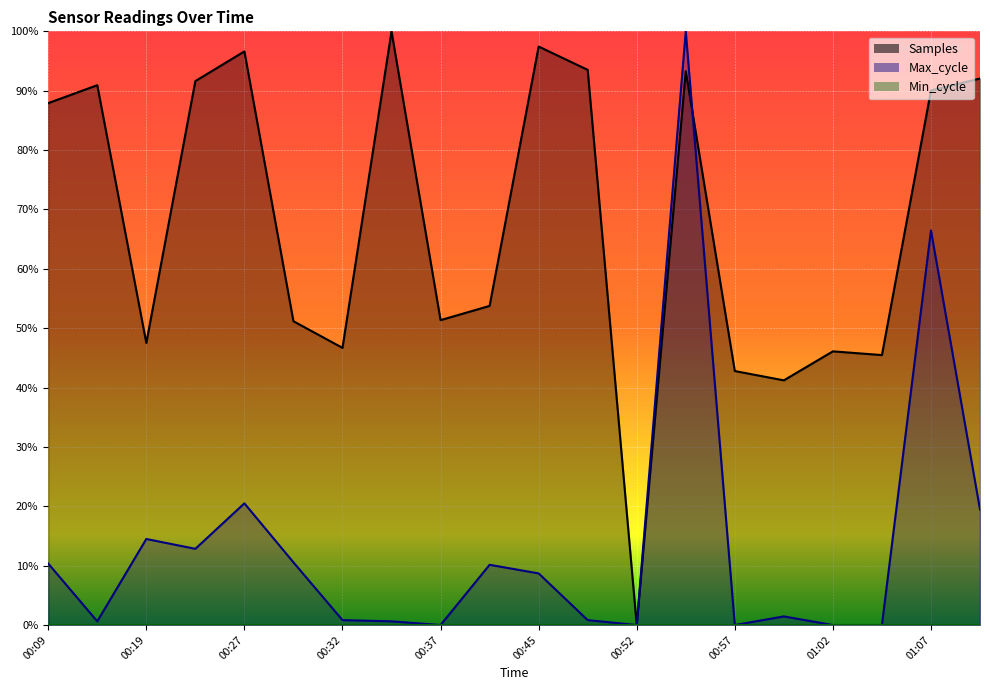

True or false: Max_cycle has a value of -0.5 at 00:52.

False